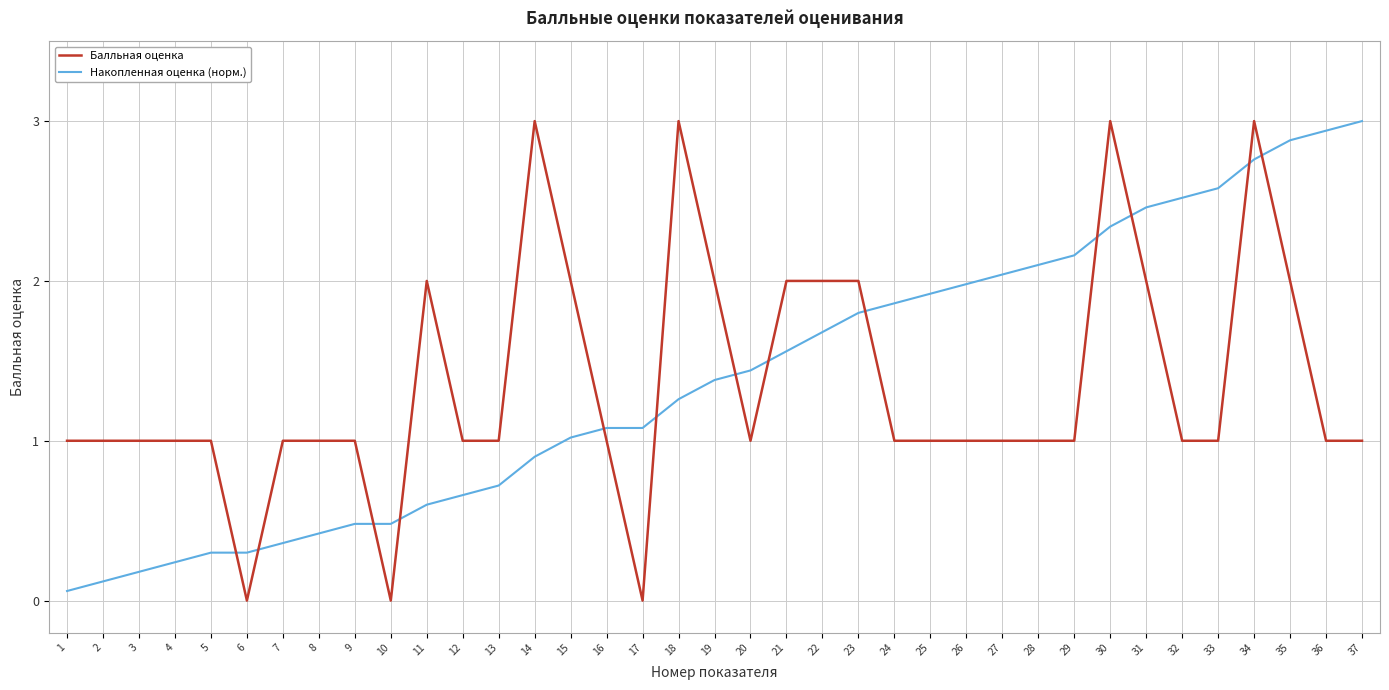

After their last crossing, which series has the higher values: Накопленная оценка (норм.) or Балльная оценка?

Накопленная оценка (норм.)